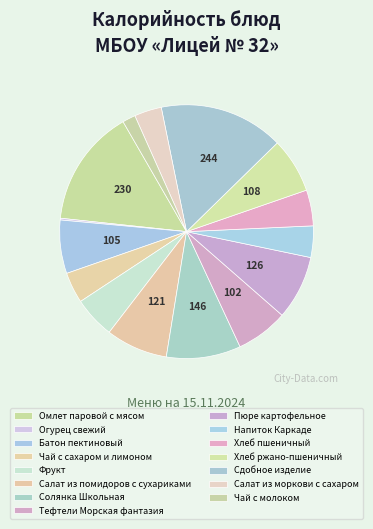

Does Хлеб пшеничный account for over 50% of the chart?

No